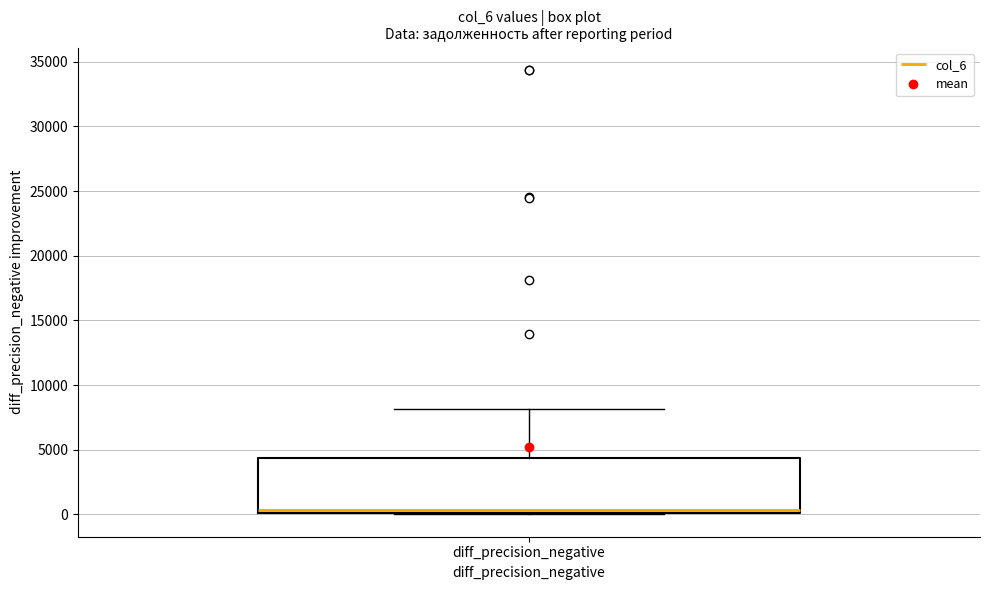

Read this box plot against the y-axis: the position of the median line, the range covered by the box, and the ends of both whiskers. The values are not printed on the chart, so give them approximately, as read against the axis.

median 500, box 0 to 4500, whiskers 0 to 8000